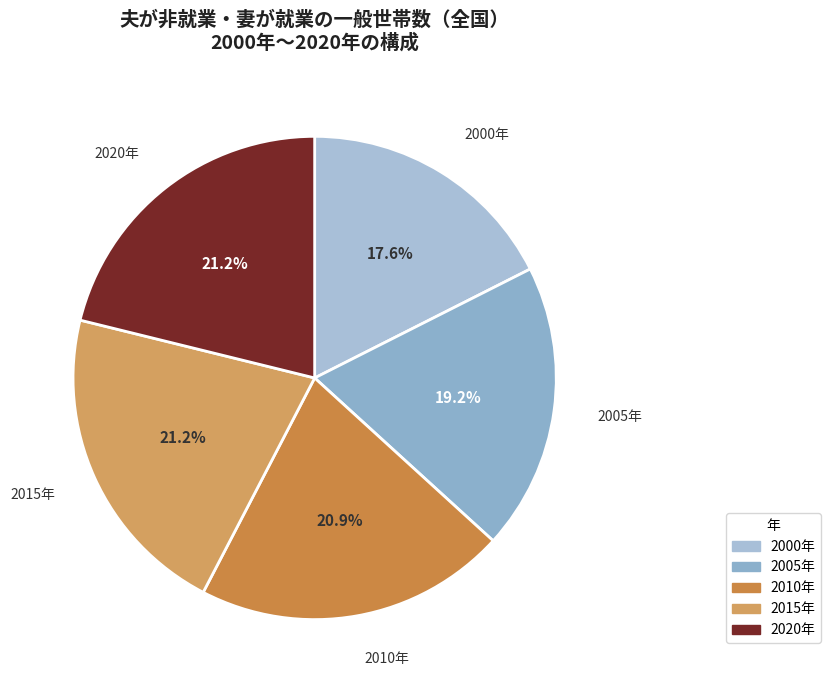

How many slices are in this pie chart?

5